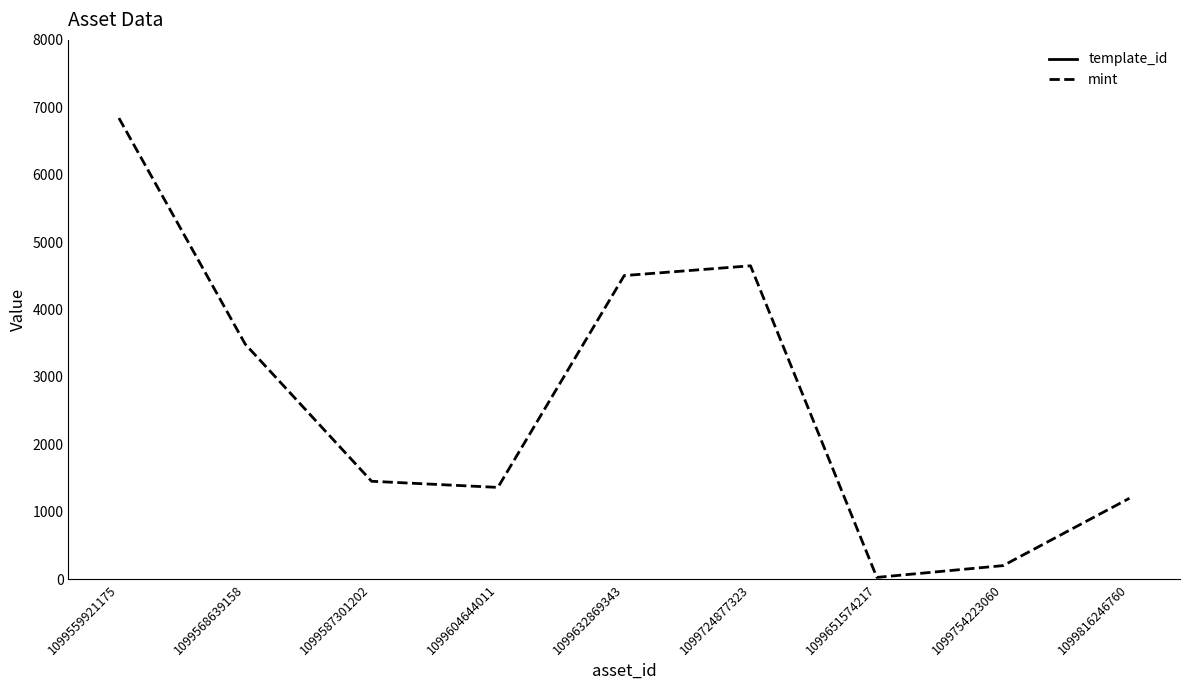

Reading right to left, what are all the values shown in this chart?

template_id: 595229	511069	445482	440886	407032	404373	384541	256179	42420
mint: 1201	202	27	4649	4504	1362	1453	3486	6840